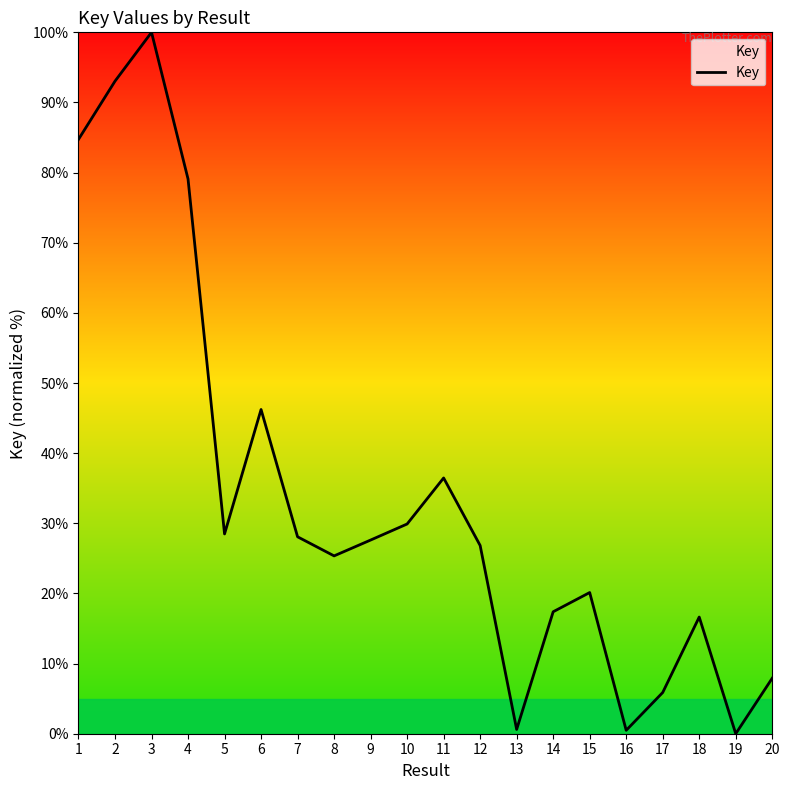

At which label does the data first exceed 27?

1